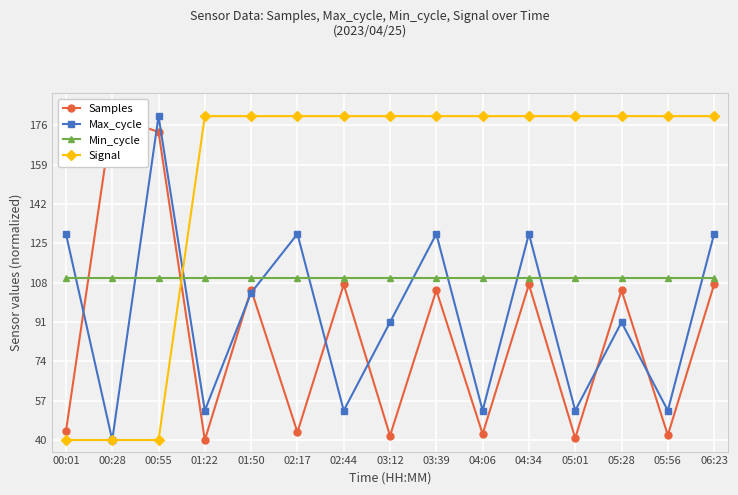

True or false: Max_cycle and Samples cross at least once.

True